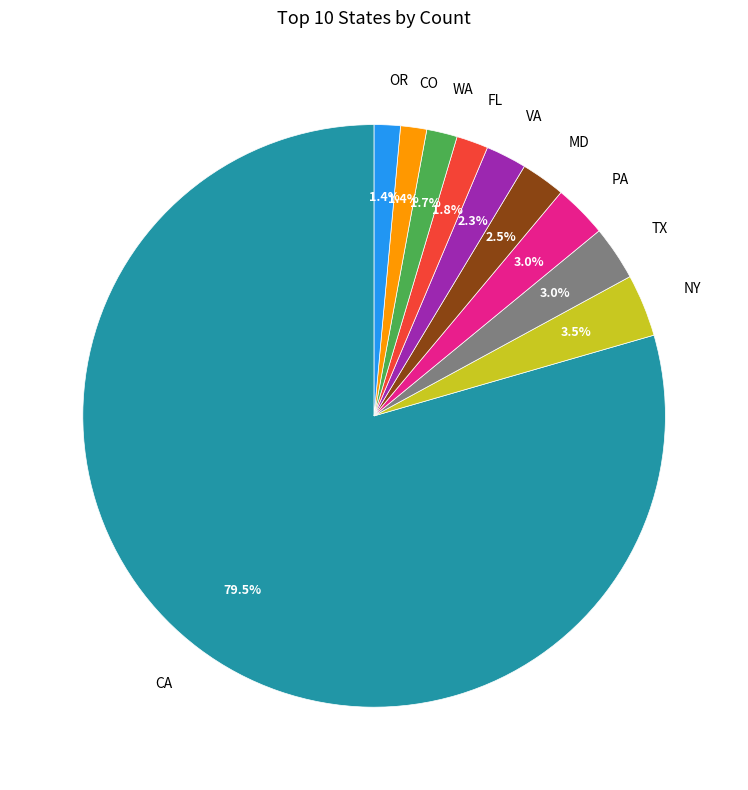

To the nearest percent, what is the difference between the largest and smallest slice percentages?

78%